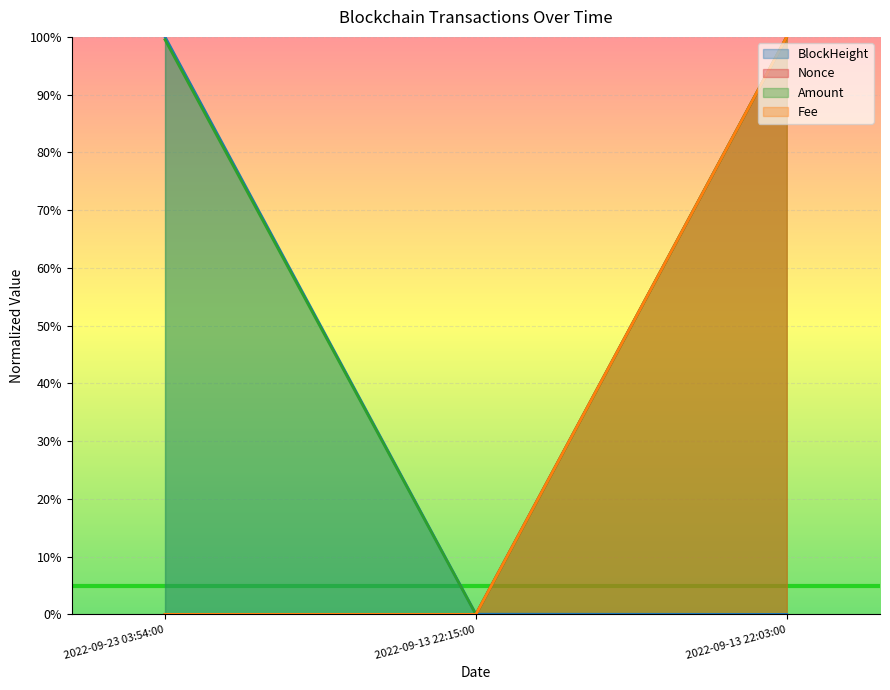

The value of Fee at 2022-09-13 22:15:00 is -0.6. True or false?

False